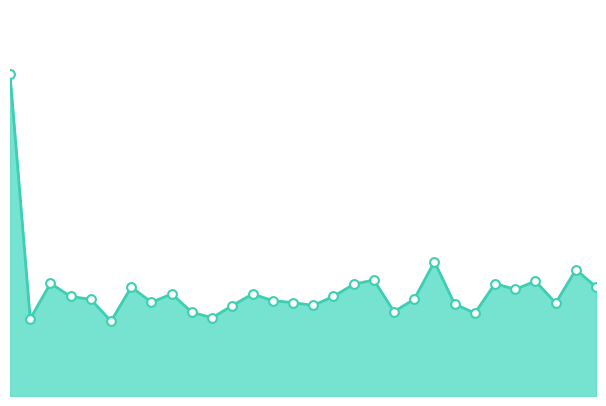

Does the chart have visible grid lines?

No